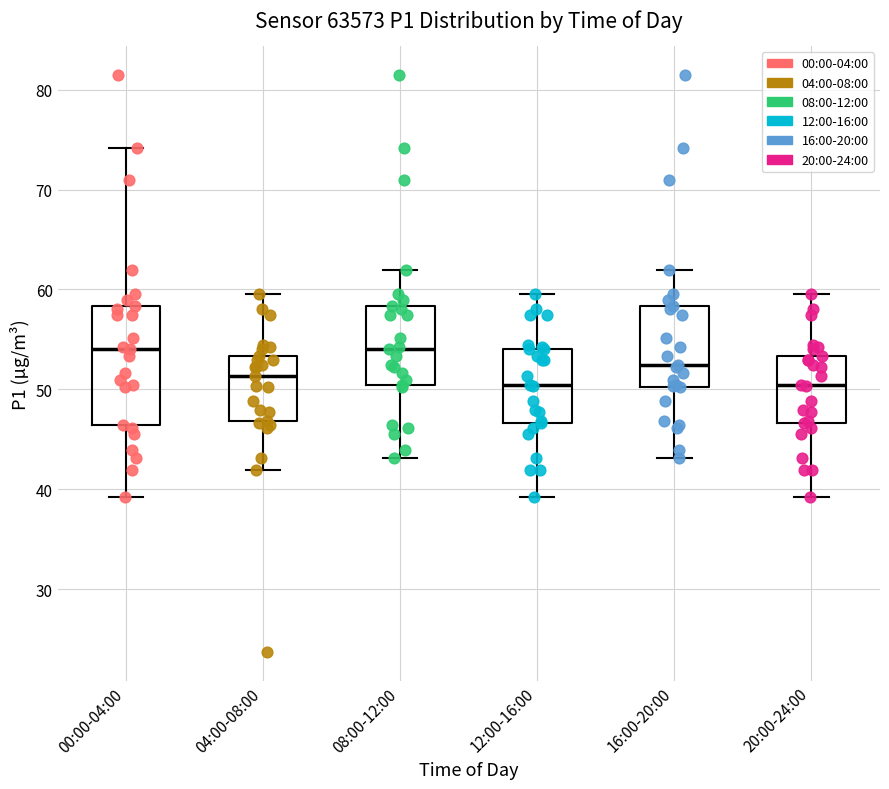

Reading left to right, transcribe this box plot: for each box, give where its median line is, the range the box spans, and where its two whiskers end, as read against the y-axis. The values are not printed on the chart, so give them approximately, as read against the axis.

00:00-04:00: median 54, box 46 to 58, whiskers 39 to 74
04:00-08:00: median 51, box 47 to 53, whiskers 42 to 60
08:00-12:00: median 54, box 50 to 58, whiskers 43 to 62
12:00-16:00: median 50, box 47 to 54, whiskers 39 to 60
16:00-20:00: median 52, box 50 to 58, whiskers 43 to 62
20:00-24:00: median 50, box 47 to 53, whiskers 39 to 60